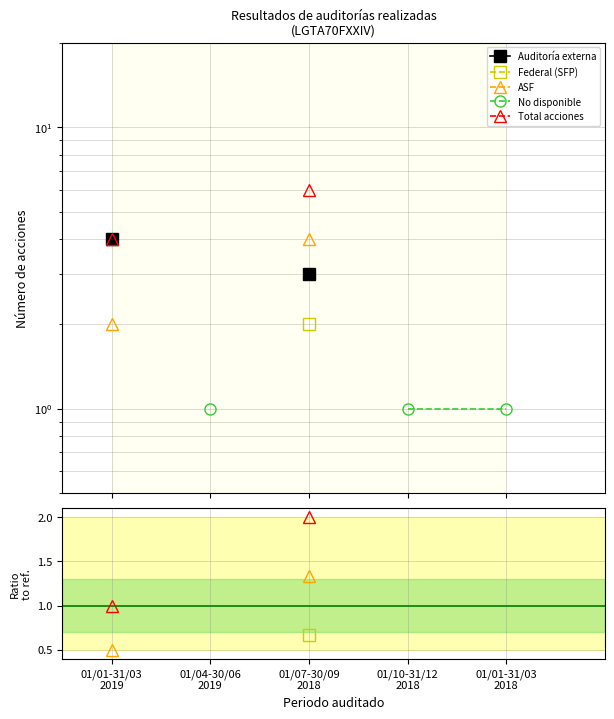

Is it true that Auditoría externa equals 2.3 at 01/01-31/03
2019?

False